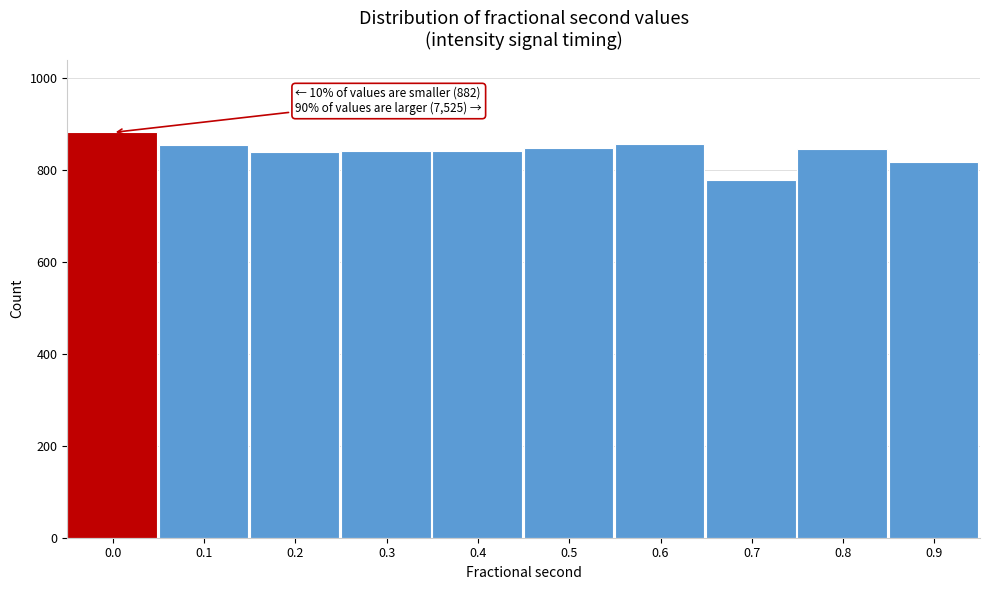

What is the value of the 6th bar from the left?

849